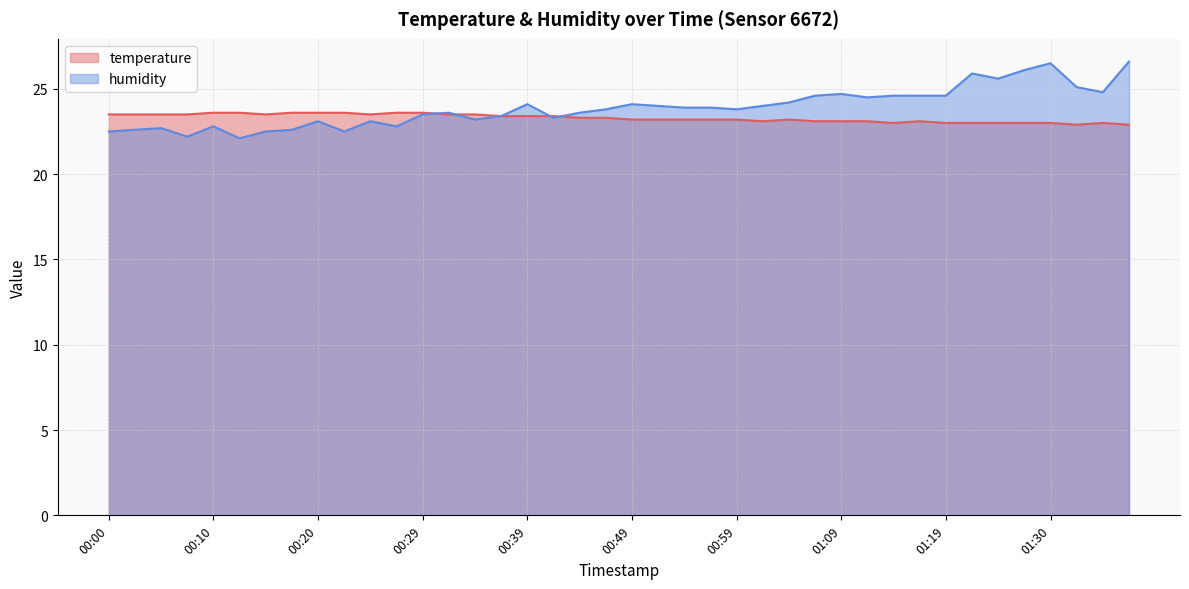

What is the value of the temperature point at the 35th from the left?

23.0